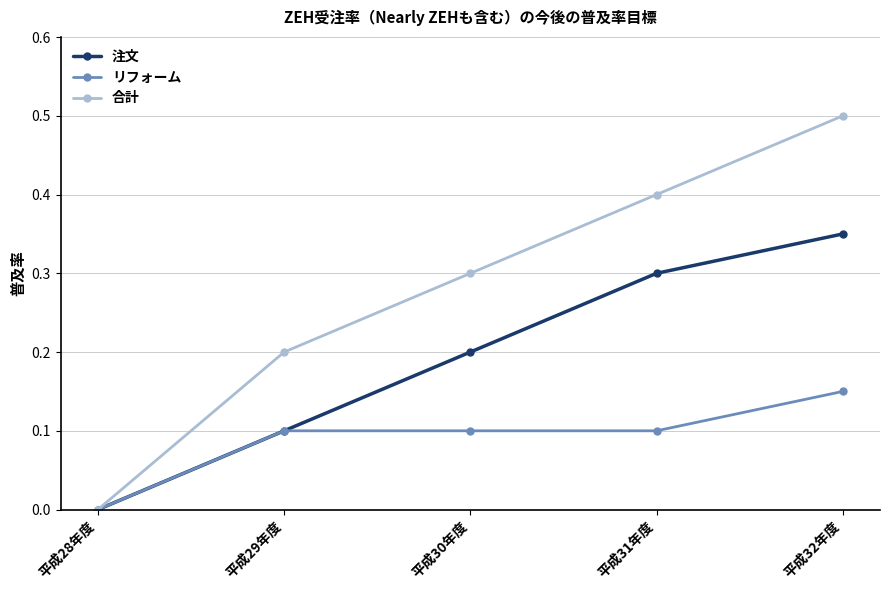

What is the highest value of the 合計 series?

0.5